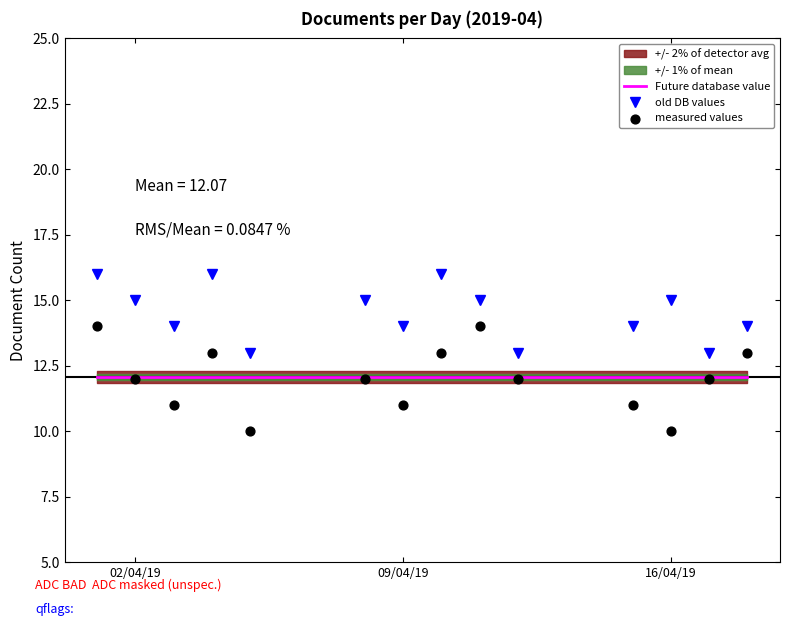

What is the total value across all series at 2019-04-18?

27